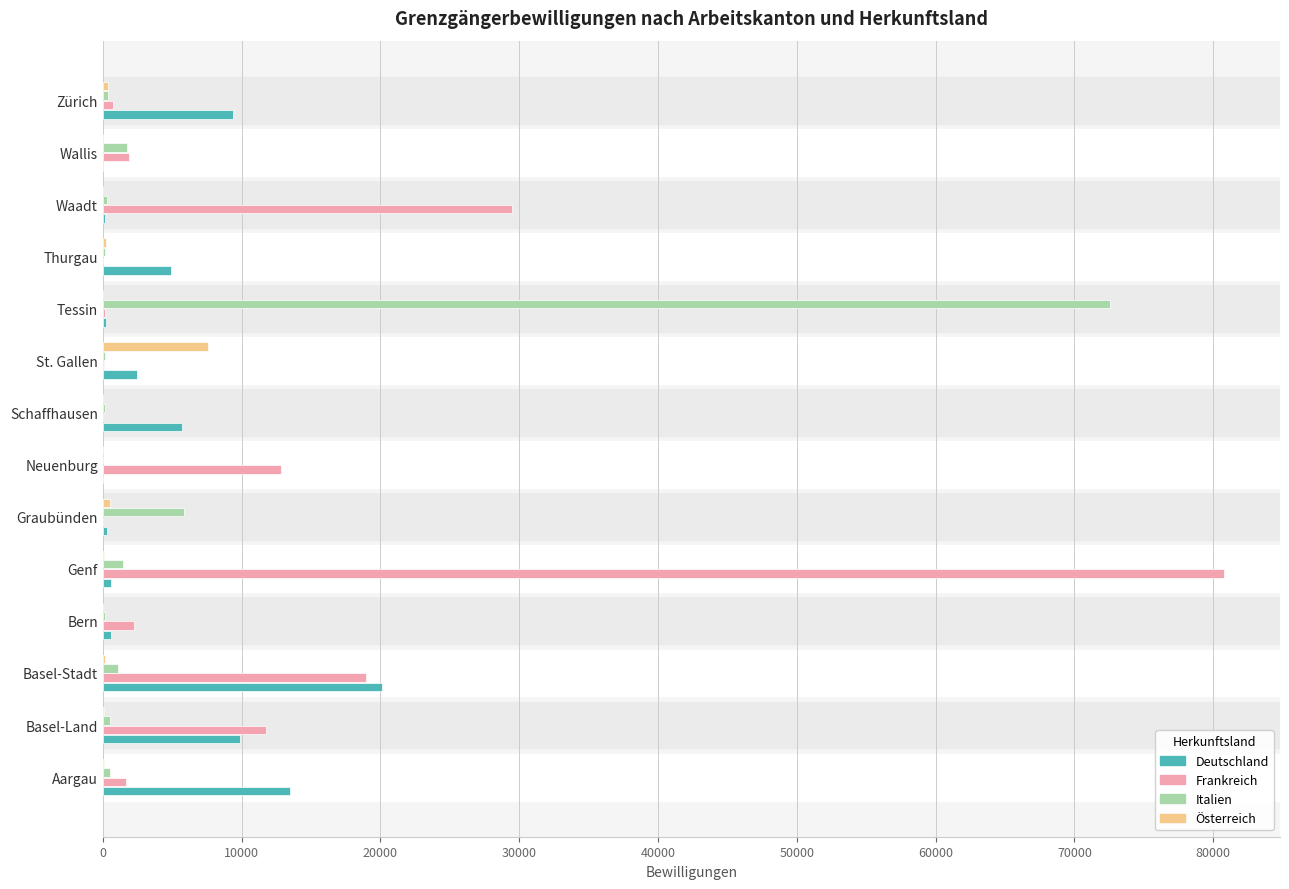

What is the maximum value shown in the chart?

80774